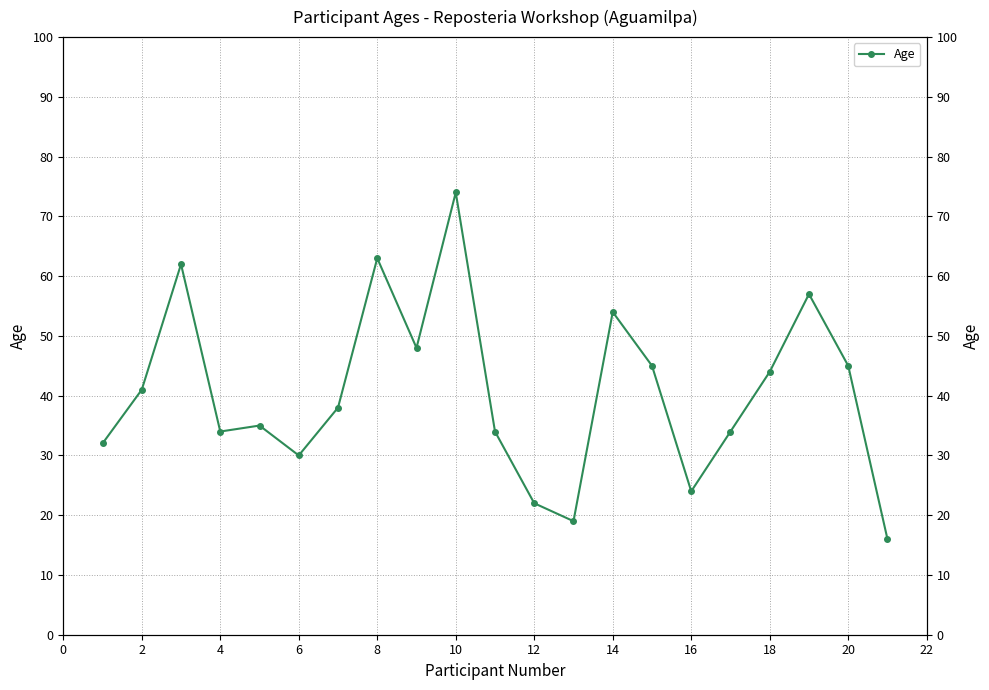

Is this an area chart (filled region under the line)?

No